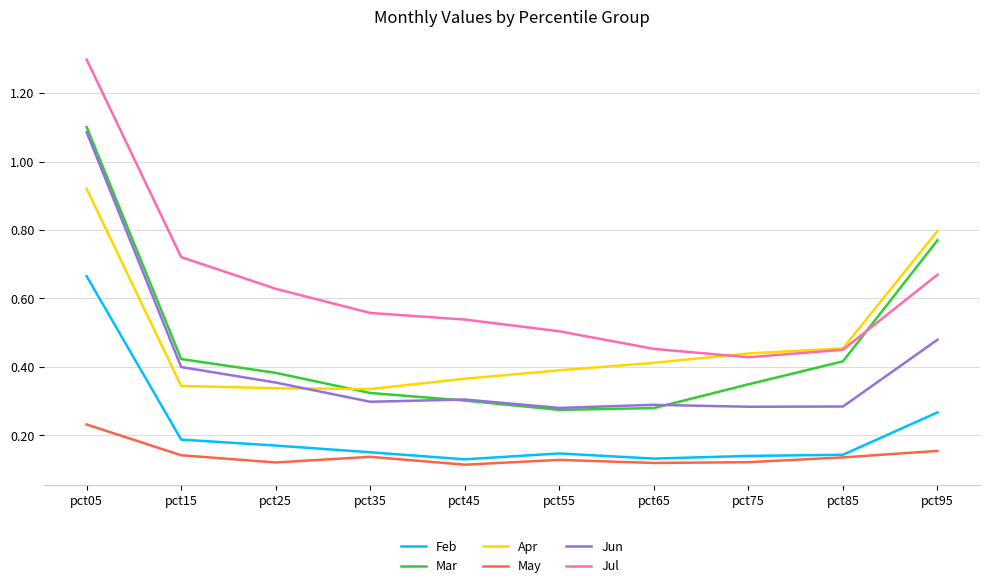

What is the total value across all series at pct95?

3.1